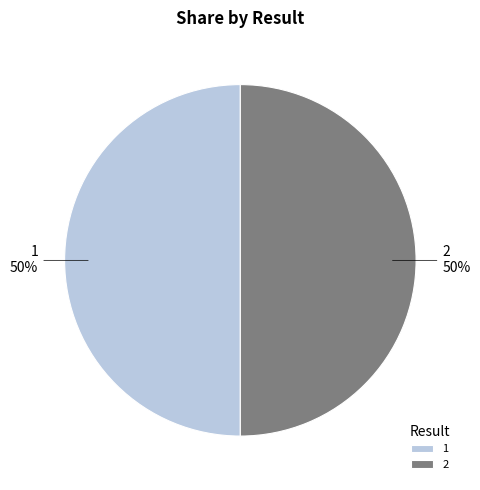

Count the number of slices in the pie.

2